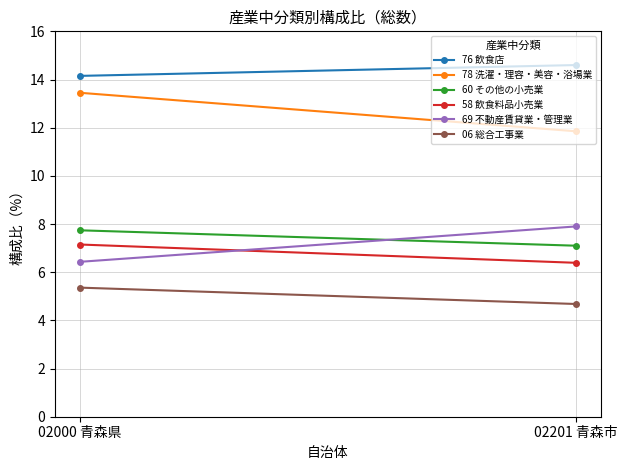

The 06 総合工事業 series shows 5.4 at 02000 青森県. True or false?

True